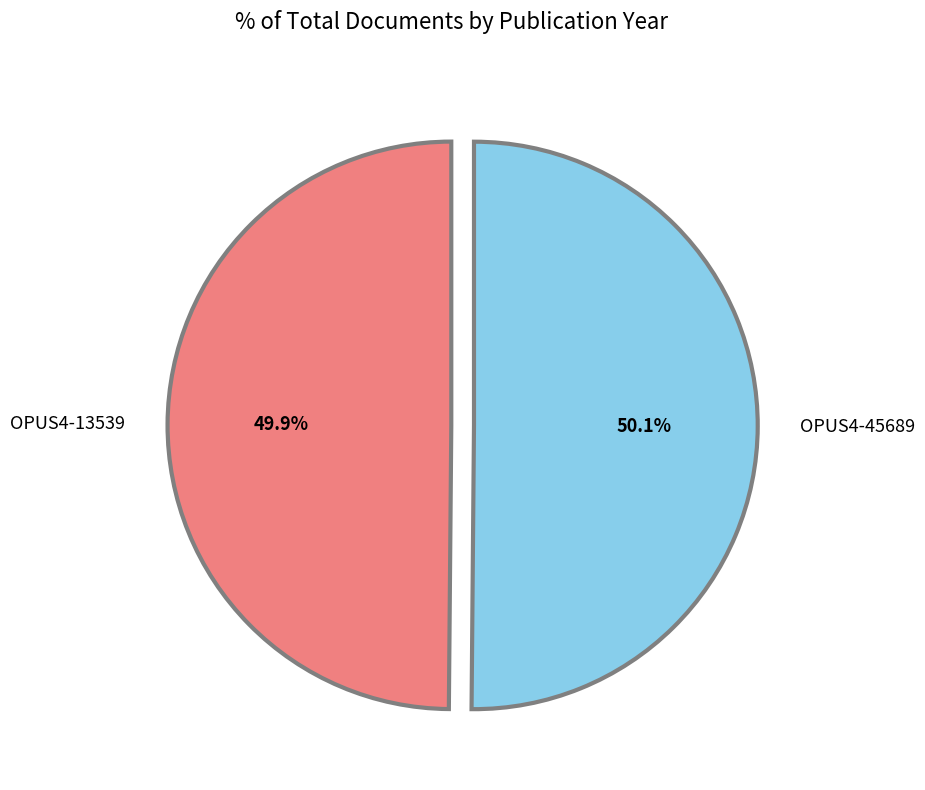

Is there a majority slice in this chart?

Yes